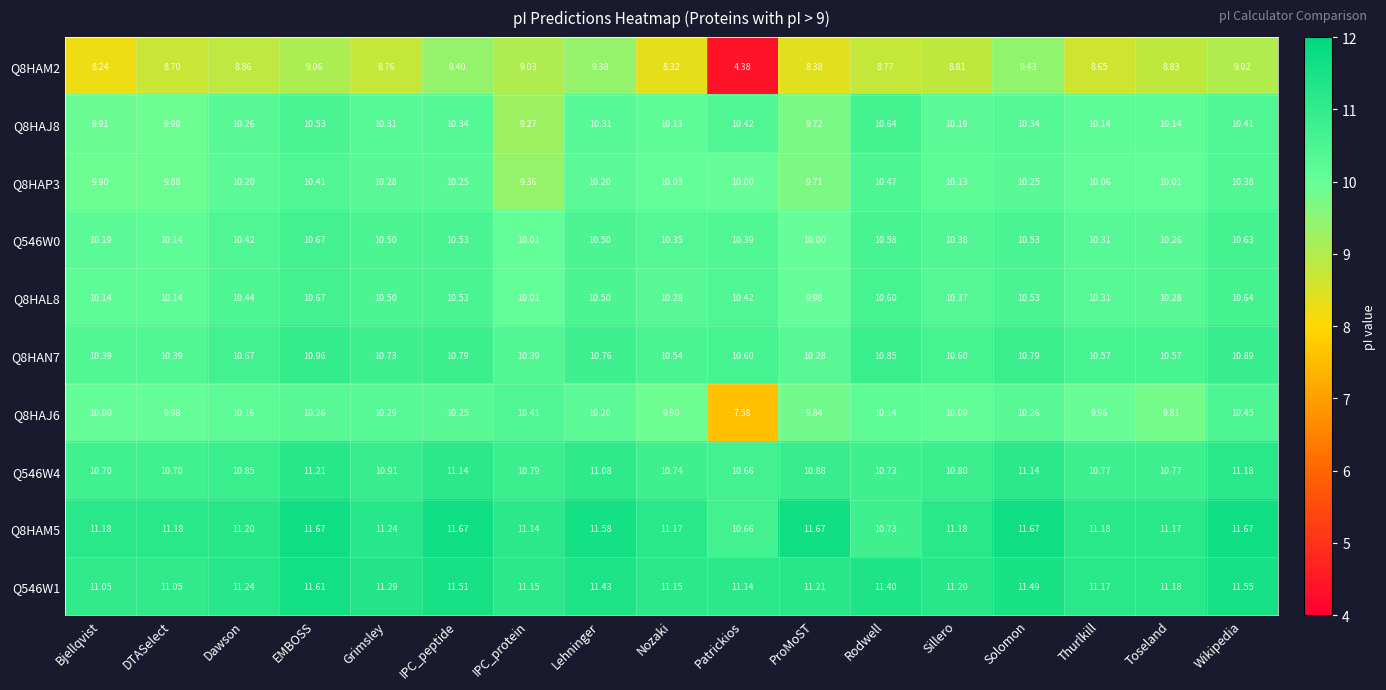

At which category is the sum across all series the highest?

EMBOSS